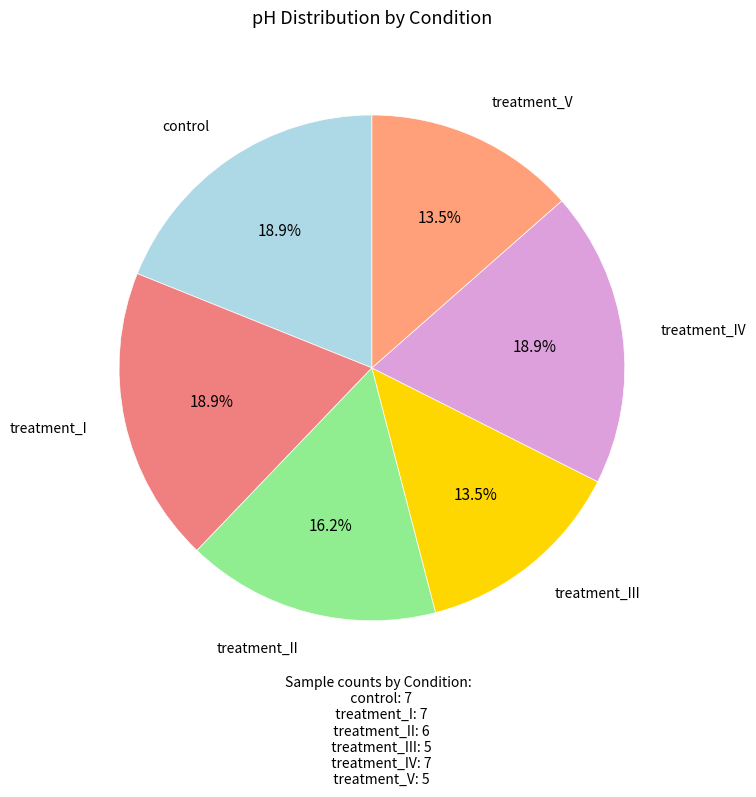

Which slice is the largest?

control